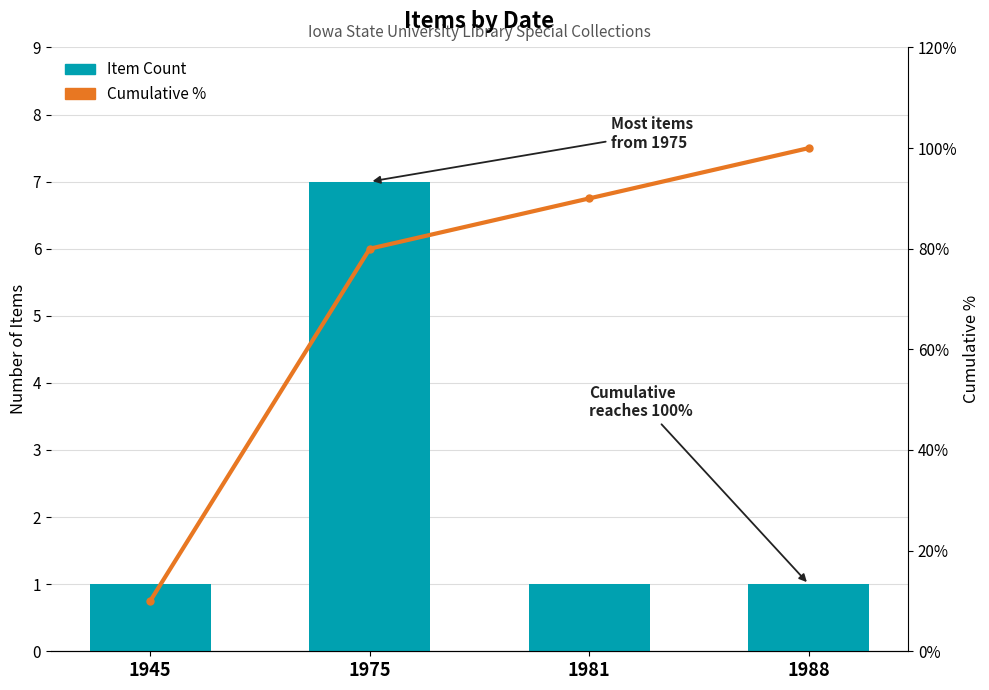

Which has a higher value, 1975 or 1988?

1975